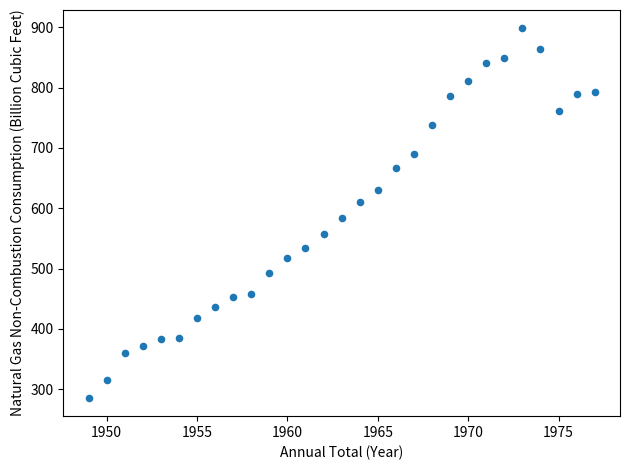

What is the range of Y values (max minus min)?

612.0